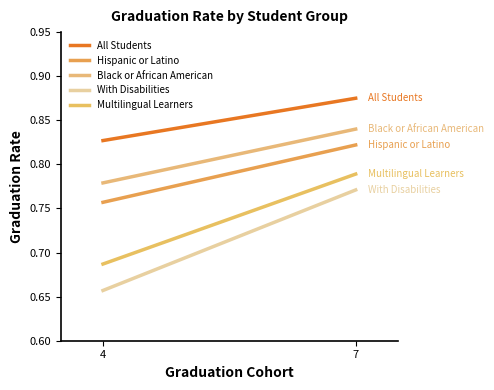

What is the sum of the Hispanic or Latino values at 7 and 4?

1.6